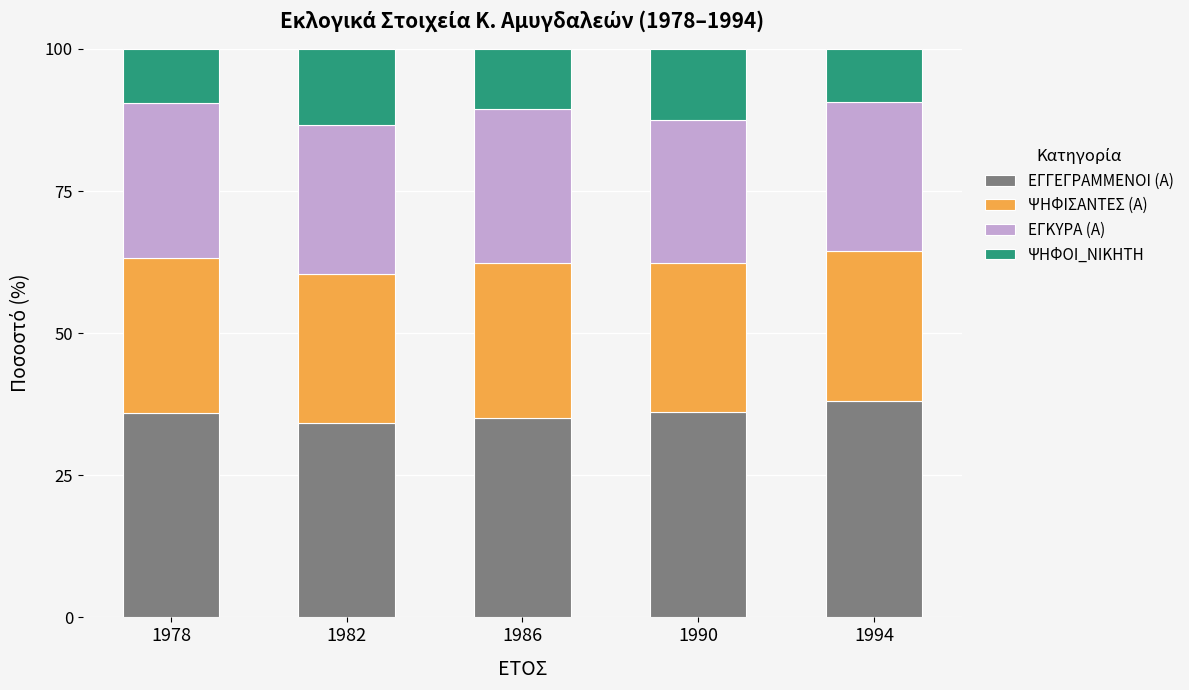

Are the bars grouped side by side (vs. stacked)?

No